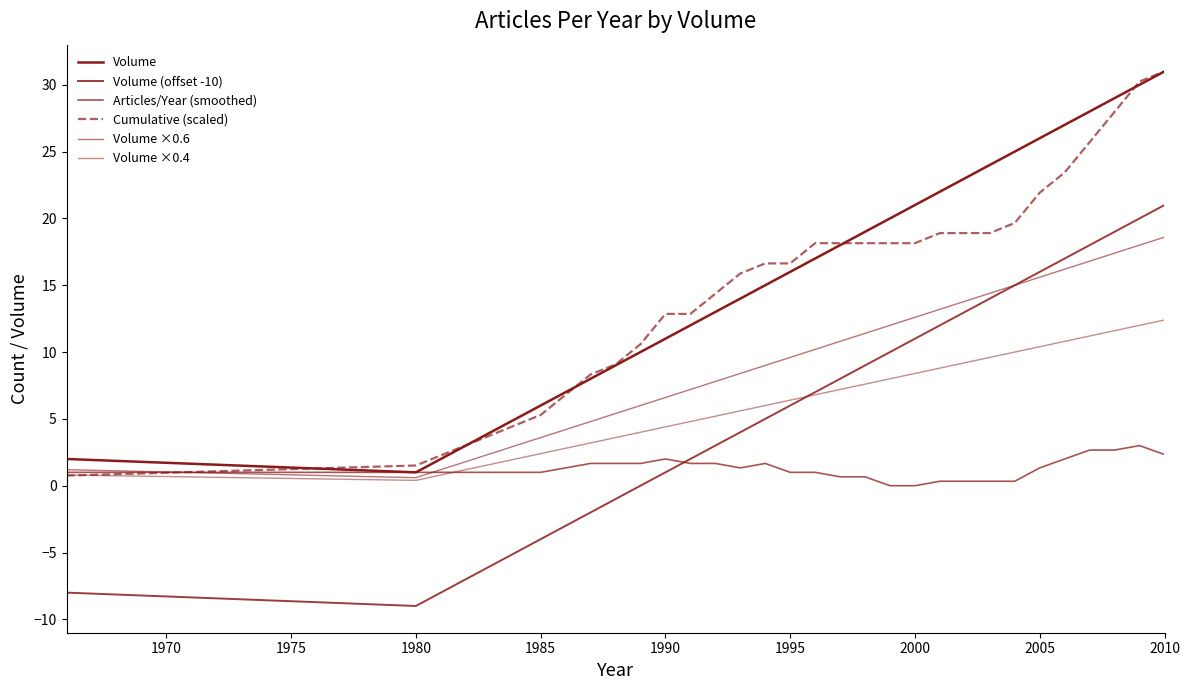

What is the greatest value displayed?

31.0